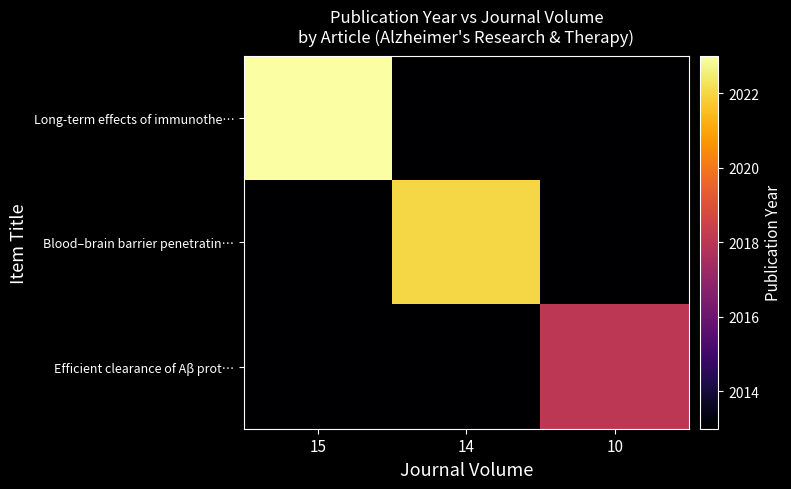

At how many categories does at least one series exceed 2011?

3